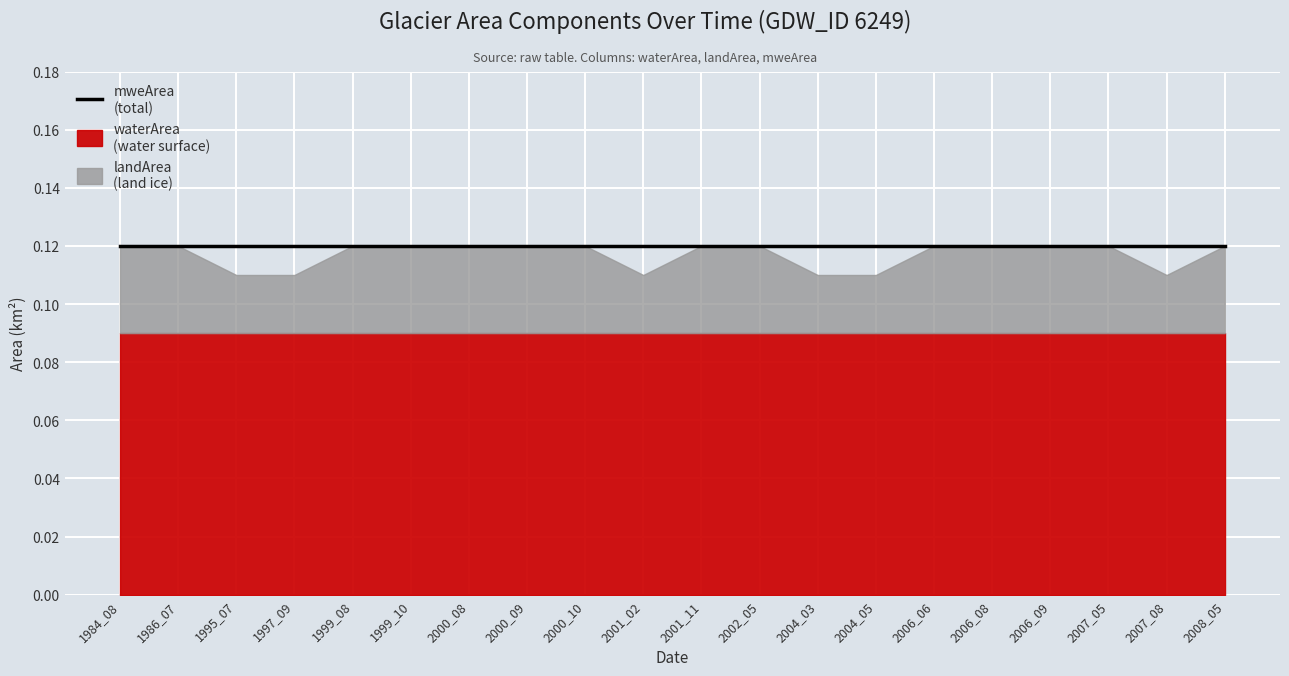

Is it true that mweArea equals 0.1 at 2001_02?

True